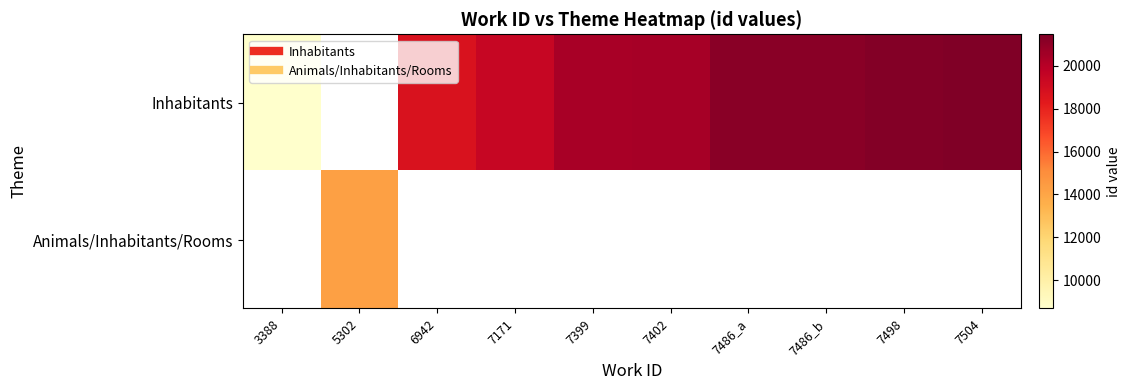

How many values in Animals/Inhabitants/Rooms are above zero?

1